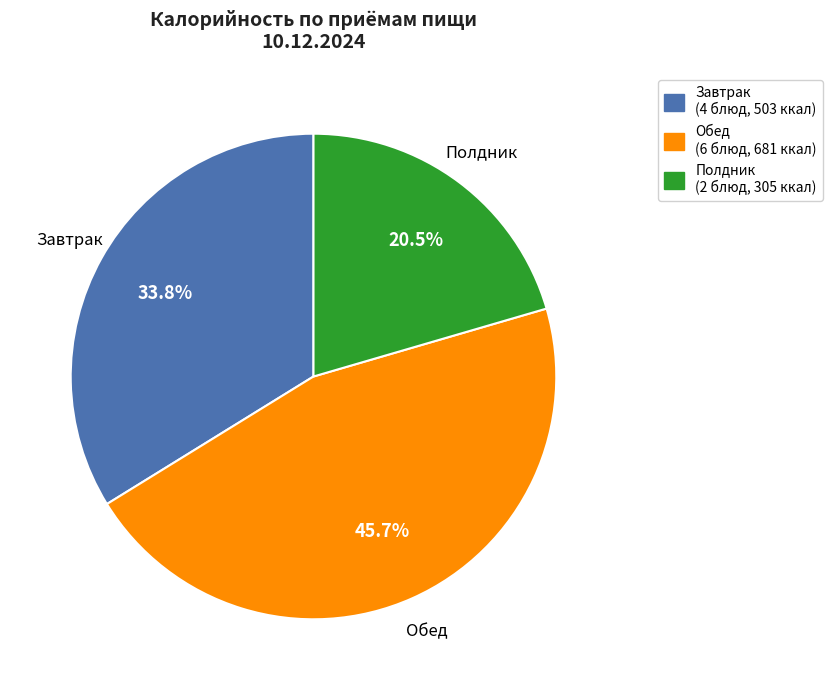

Is there a majority slice in this chart?

No